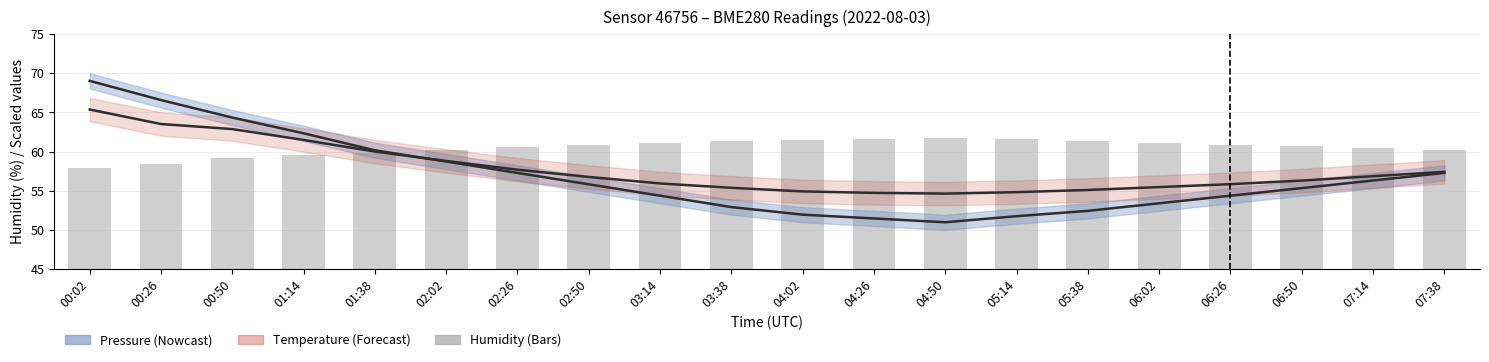

Between 01:14 and 06:02, which series saw the biggest shift?

pressure (scaled)